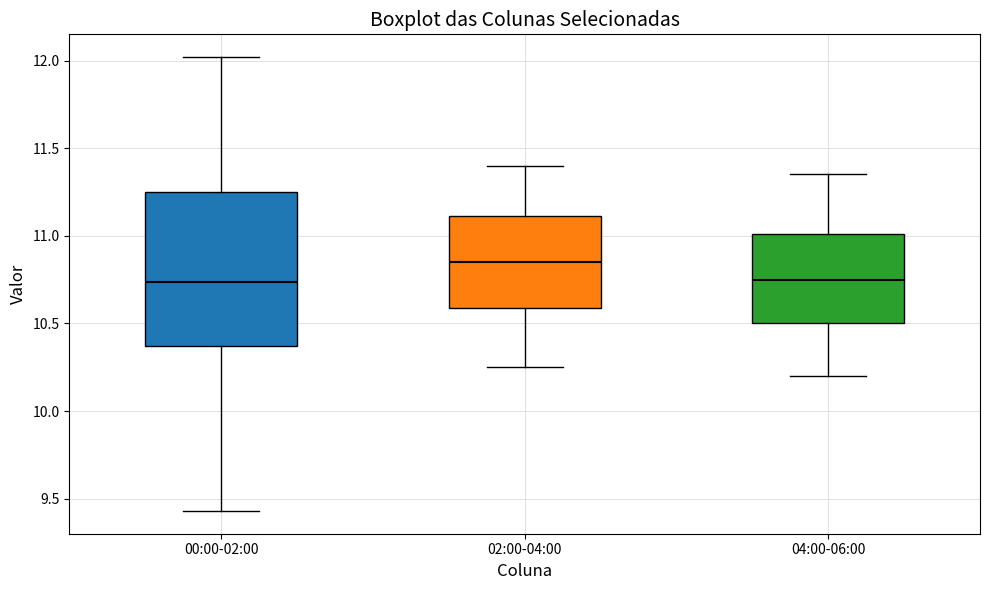

Which box is the tallest, from its lower edge to its upper edge?

00:00-02:00